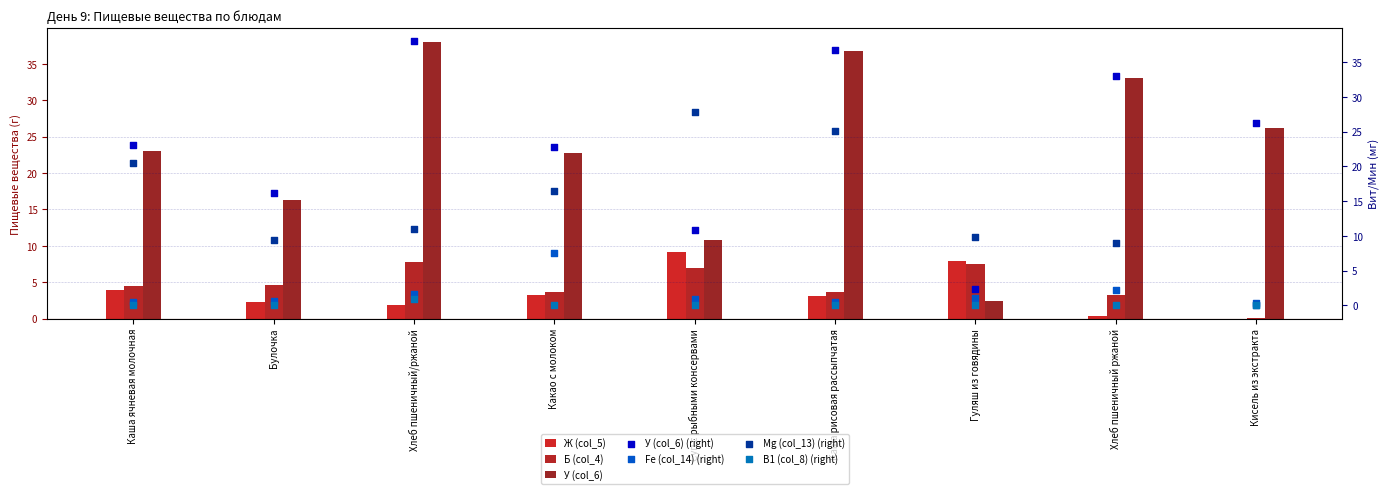

Which series has the largest total across all categories?

У (col_6)